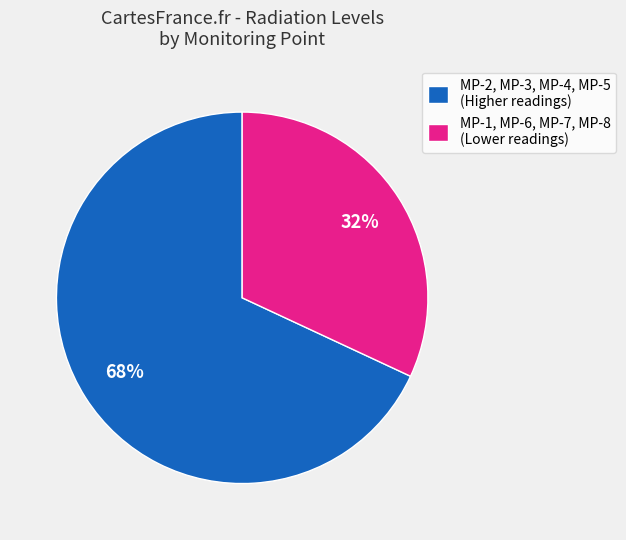

Does MP-2, MP-3, MP-4, MP-5 (Higher readings) account for over 50% of the chart?

Yes